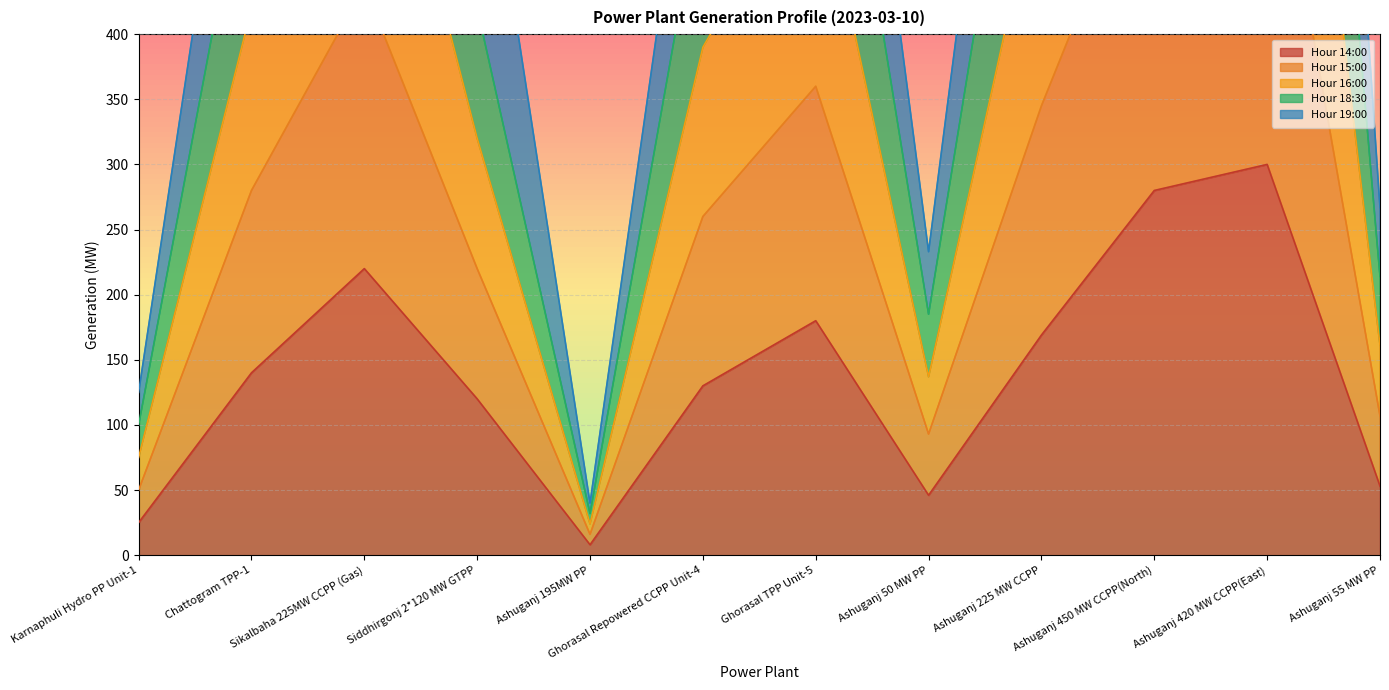

What is the spread (max minus min) of values at Chattogram TPP-1?

560